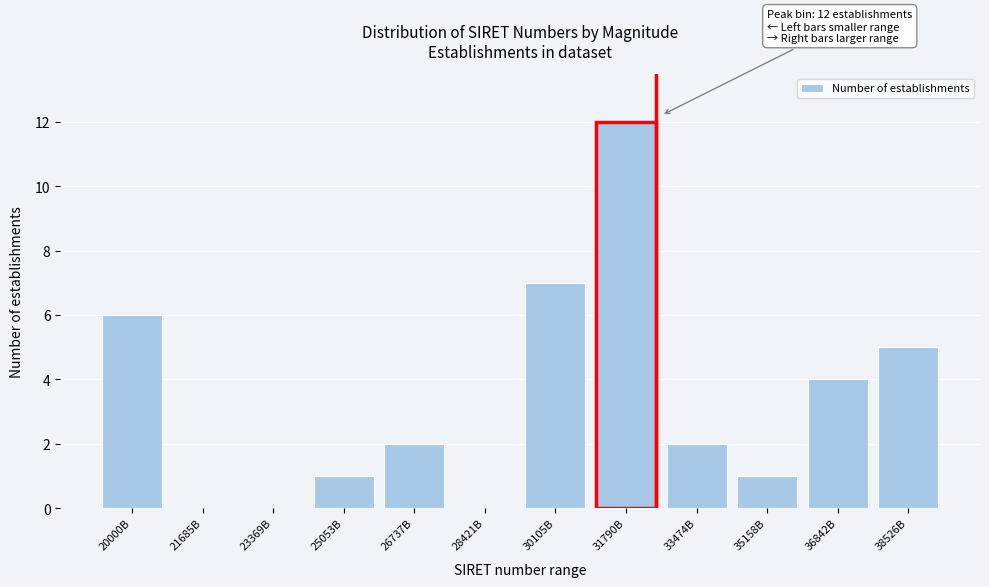

Reading left to right, extract all data points from this chart.

20000B=6	21685B=0	23369B=0	25053B=1	26737B=2	28421B=0	30105B=7	31790B=12	33474B=2	35158B=1	36842B=4	38526B=5